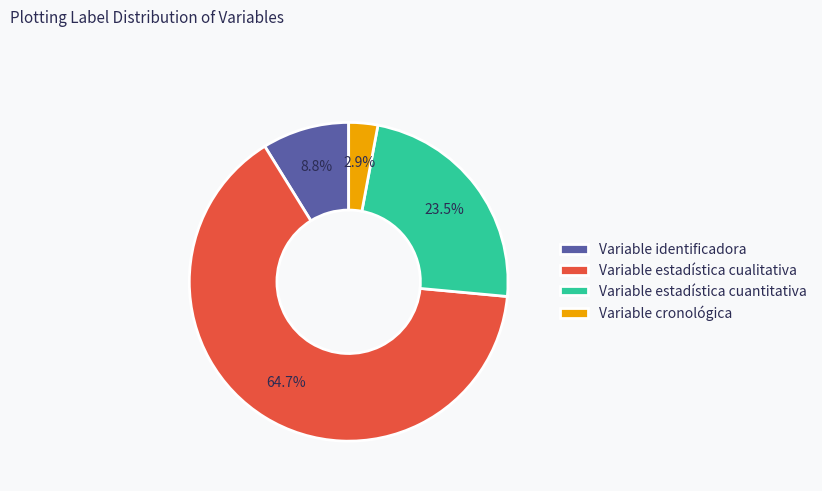

What is the ratio of the value at Variable identificadora to the value at Variable estadística cualitativa?

0.1